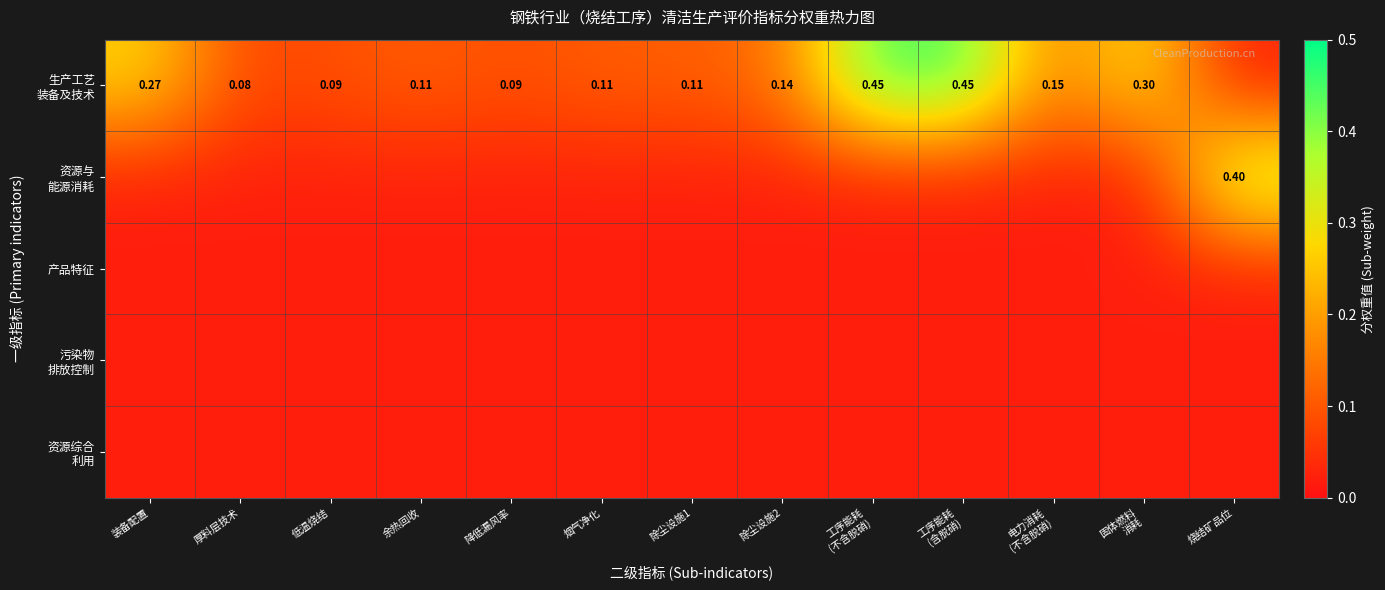

Count the number of categories in the chart.

13